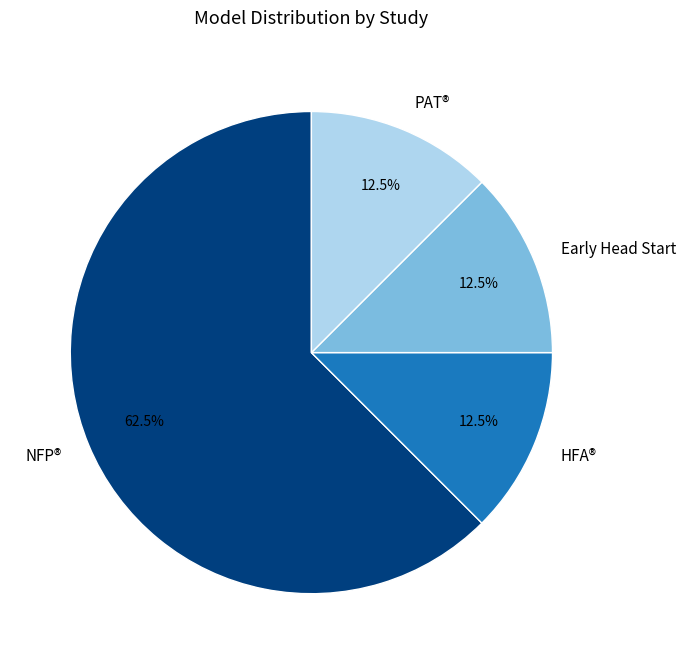

Is there any slice that represents more than half of the pie?

Yes